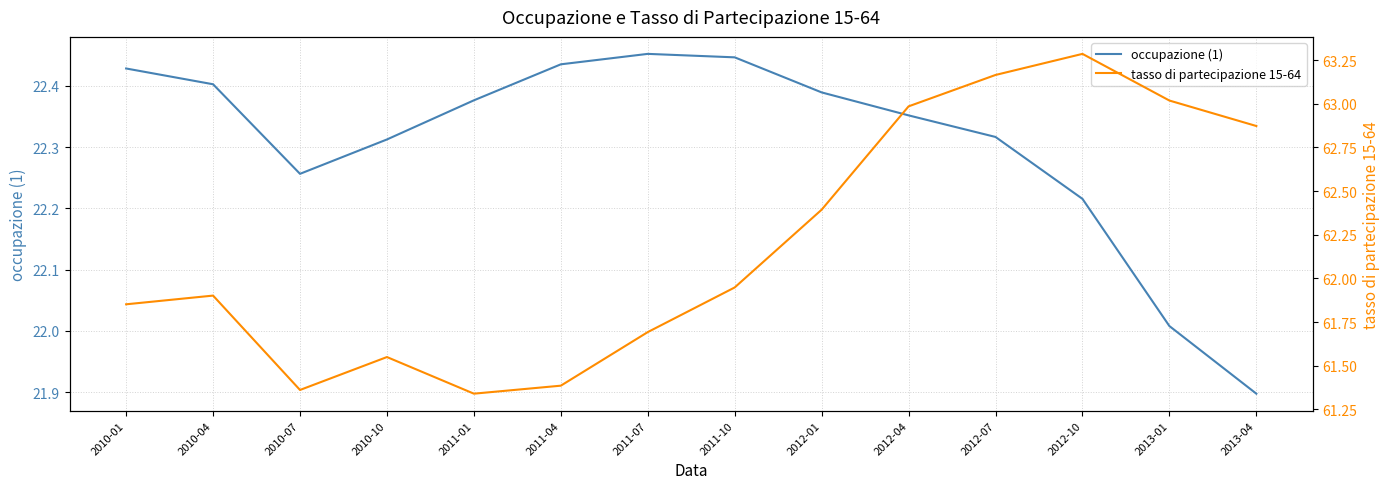

Reading right to left, extract all data points from this chart.

occupazione (1): 2013-04=21.9	2013-01=22.0	2012-10=22.2	2012-07=22.3	2012-04=22.4	2012-01=22.4	2011-10=22.4	2011-07=22.5	2011-04=22.4	2011-01=22.4	2010-10=22.3	2010-07=22.3	2010-04=22.4	2010-01=22.4
tasso di partecipazione 15-64: 2013-04=62.9	2013-01=63.0	2012-10=63.3	2012-07=63.2	2012-04=63.0	2012-01=62.4	2011-10=61.9	2011-07=61.7	2011-04=61.4	2011-01=61.3	2010-10=61.6	2010-07=61.4	2010-04=61.9	2010-01=61.9